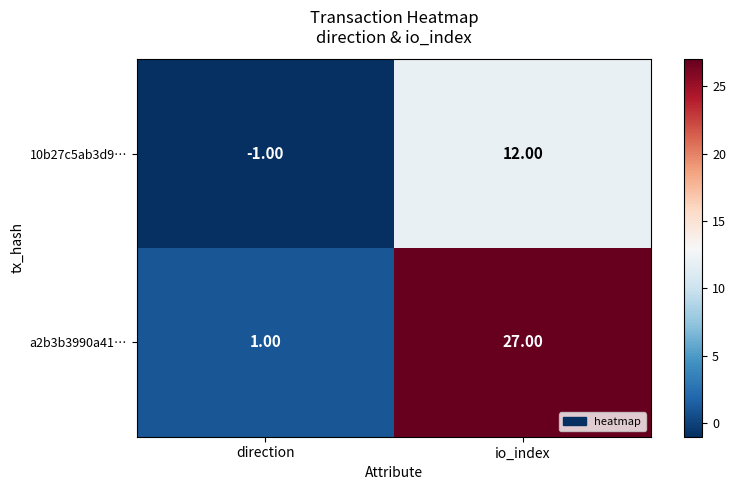

Which series has the largest range (max minus min)?

a2b3b3990a41…